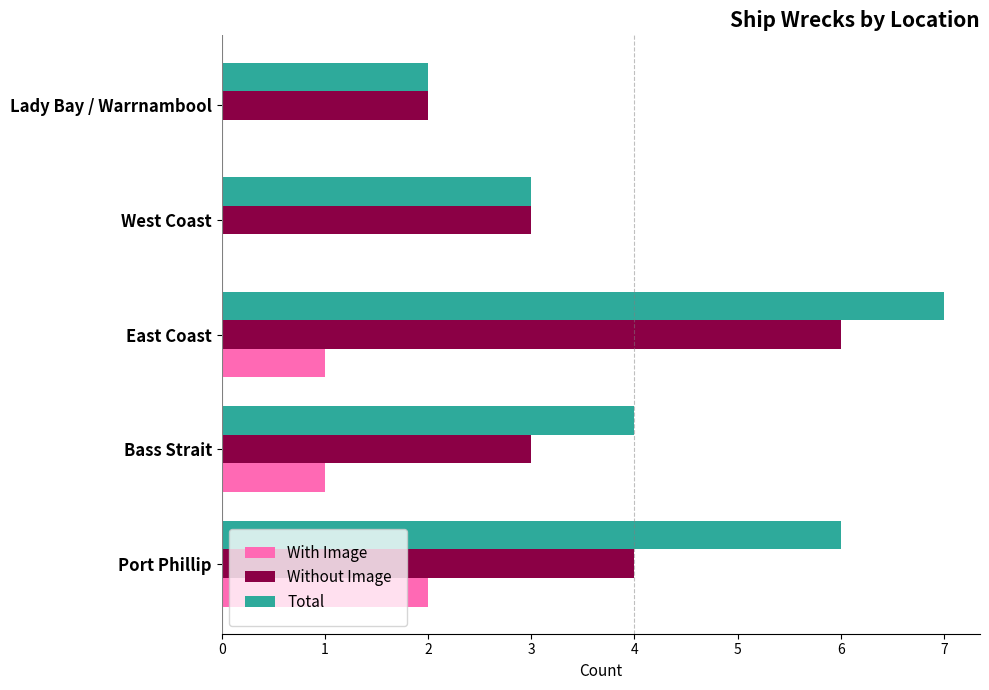

At which label is Total closest to 4?

Bass Strait